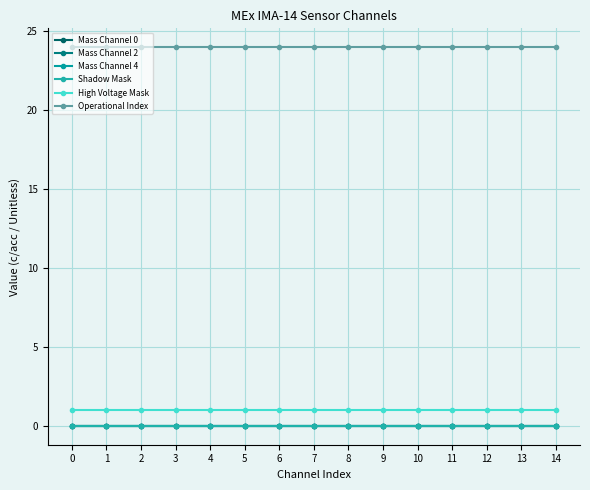

Does the chart display data point markers on the line(s)?

Yes